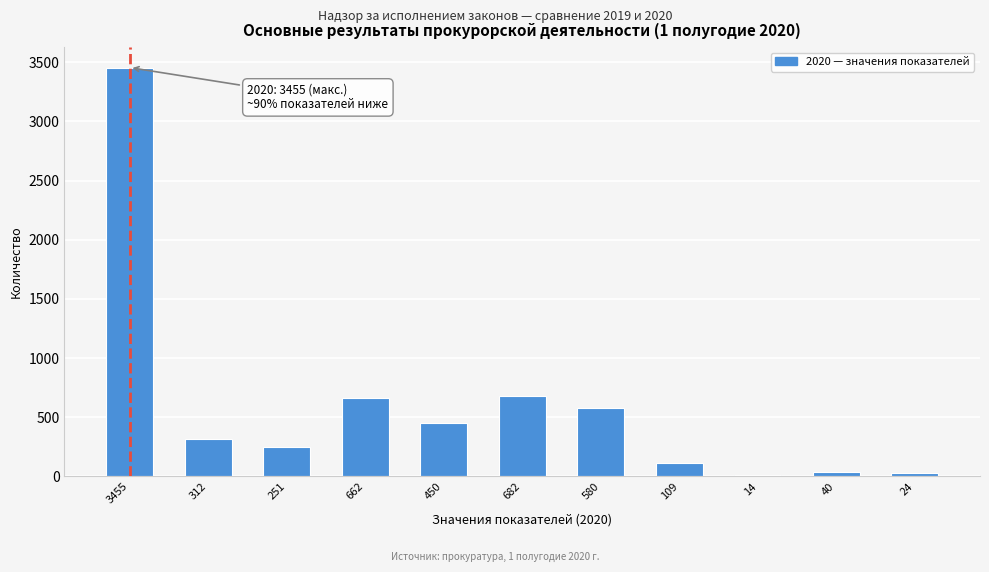

What is the difference between the second highest and minimum values?

668